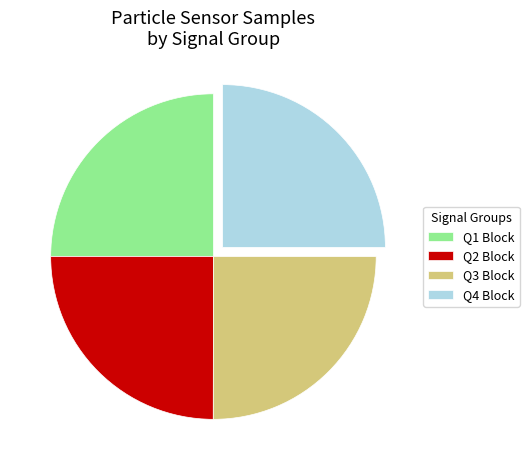

True or false: Q3 Block accounts for 25% of the total.

True